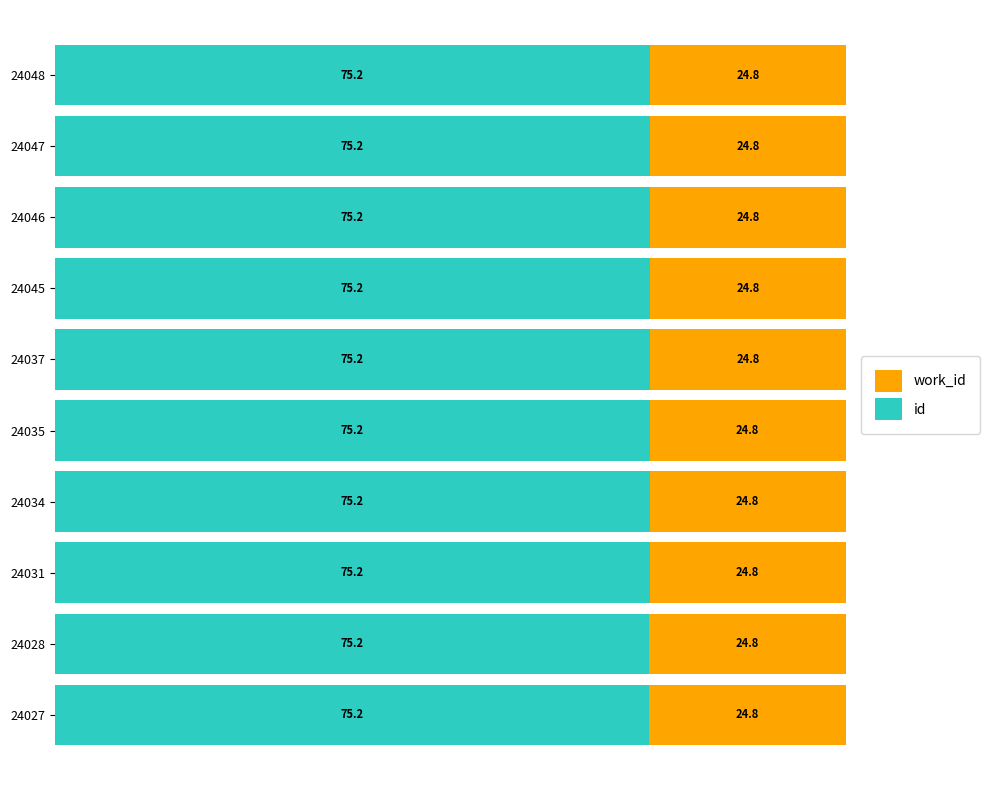

What is the total value across all series at 24046?

100.0